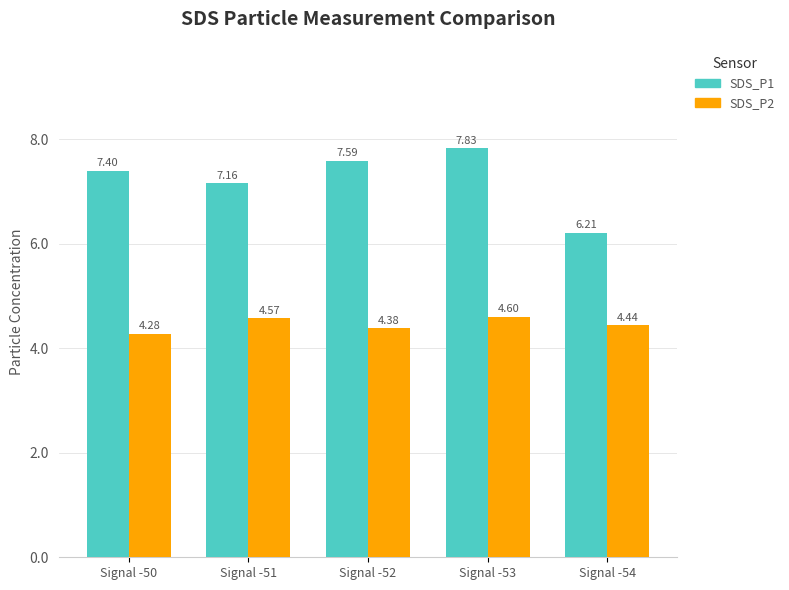

The SDS_P1 series shows 8.5 at Signal -54. True or false?

False